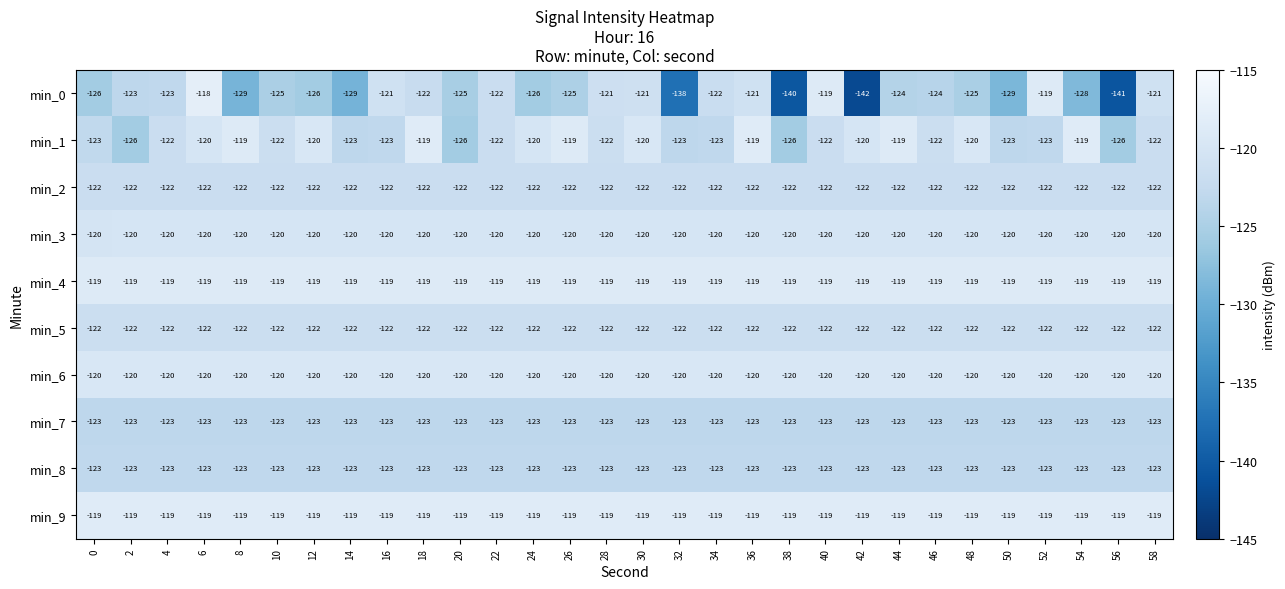

True or false: min_1 has a value of -43 at 50.

False